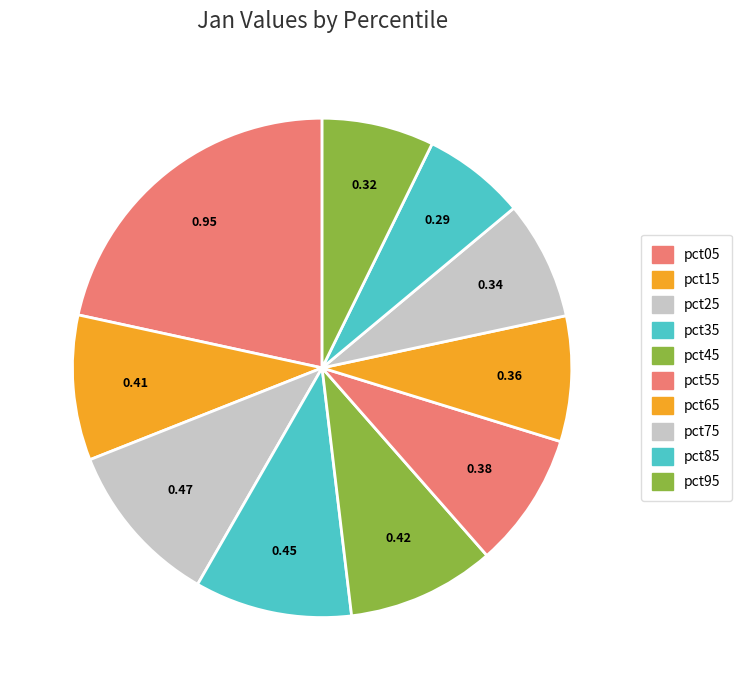

The pct15 slice represents 9% of the pie. True or false?

True